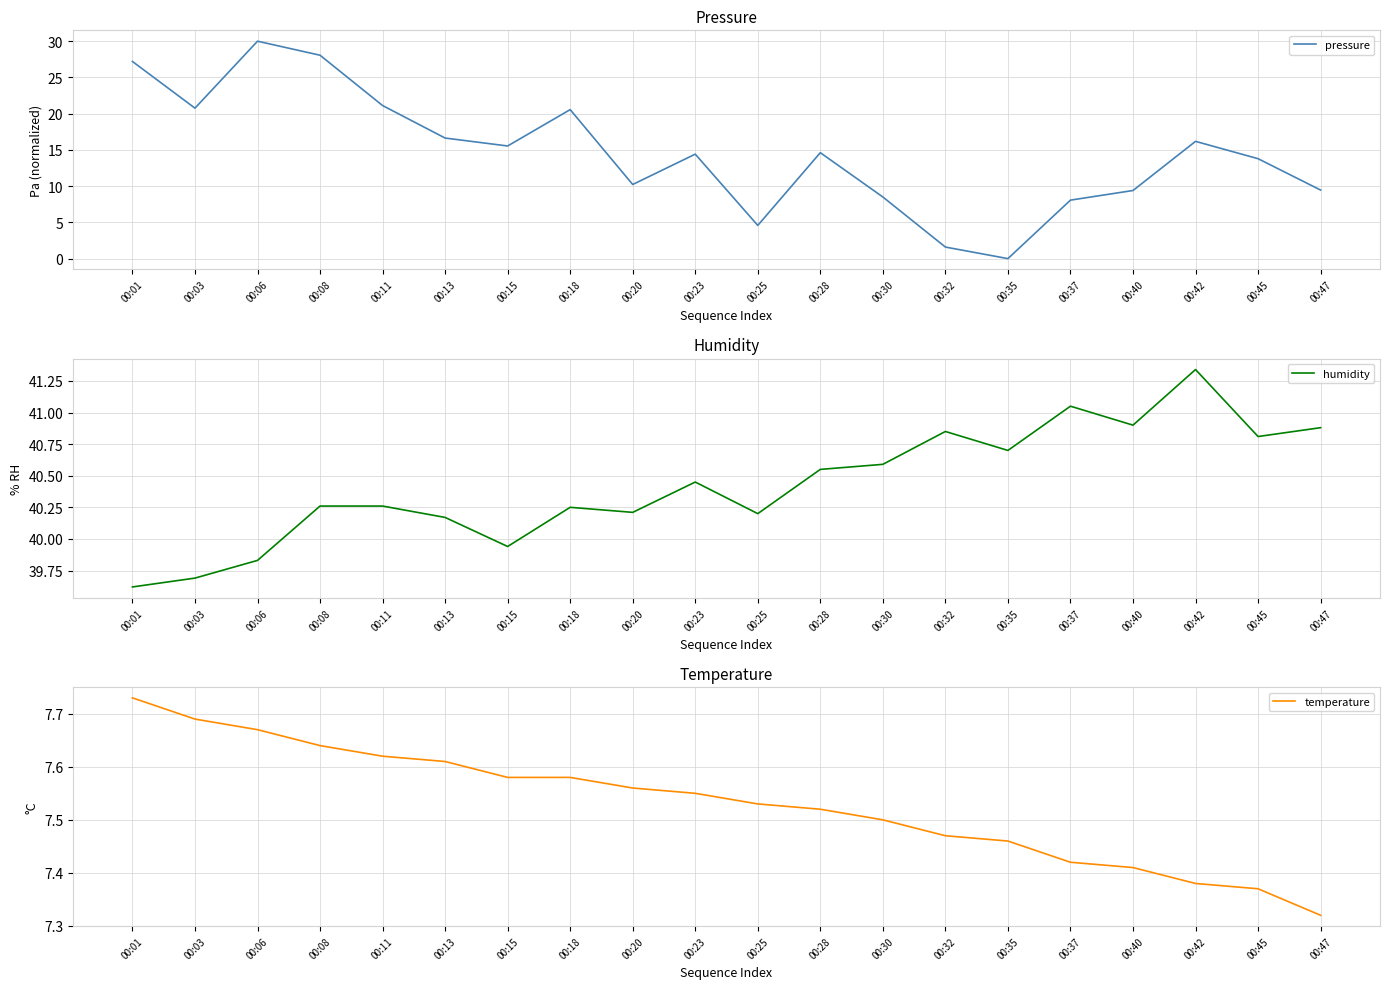

What is the average value of the temperature series?

7.5